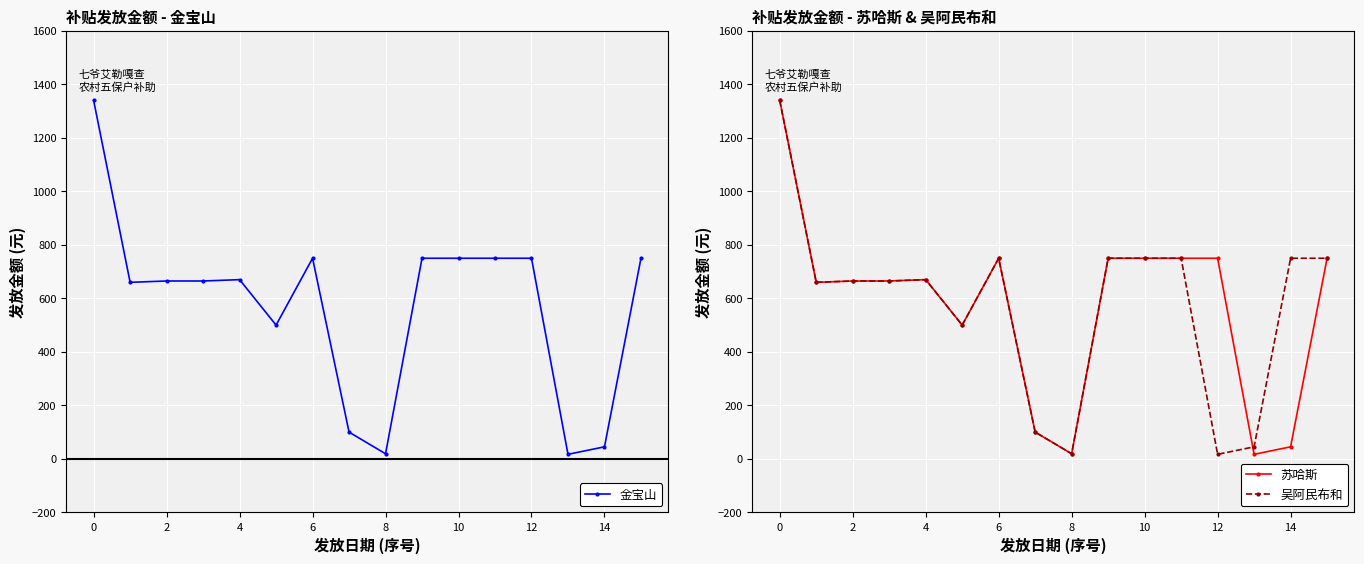

How many values in the 金宝山 series are below 670?

8